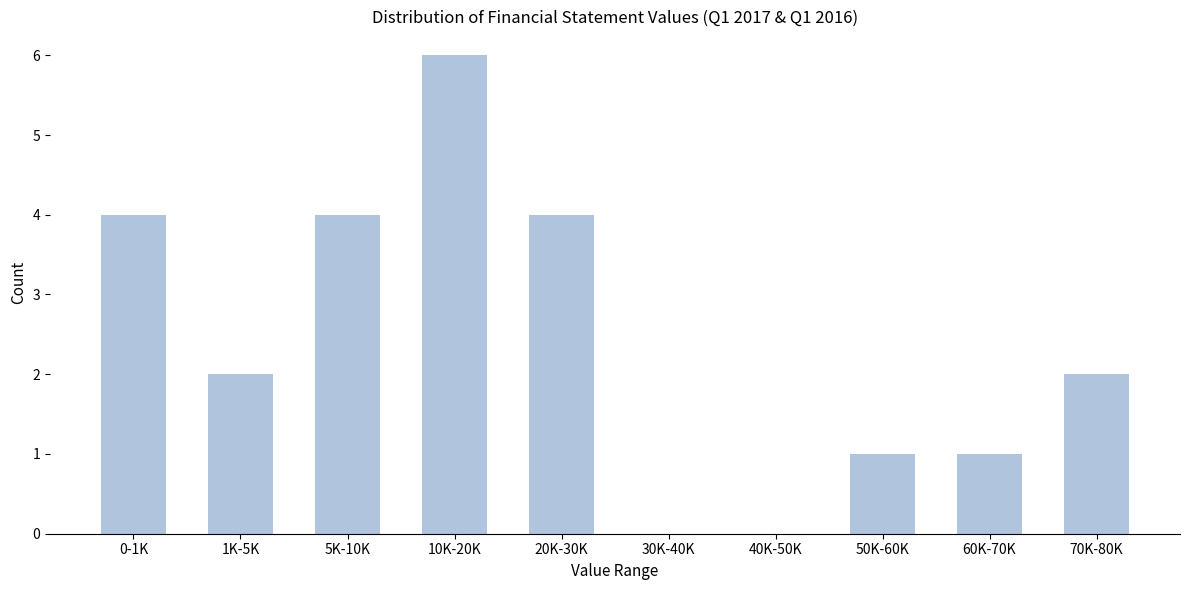

Reading right to left, list all the values displayed in this chart.

70K-80K=2	60K-70K=1	50K-60K=1	40K-50K=0	30K-40K=0	20K-30K=4	10K-20K=6	5K-10K=4	1K-5K=2	0-1K=4